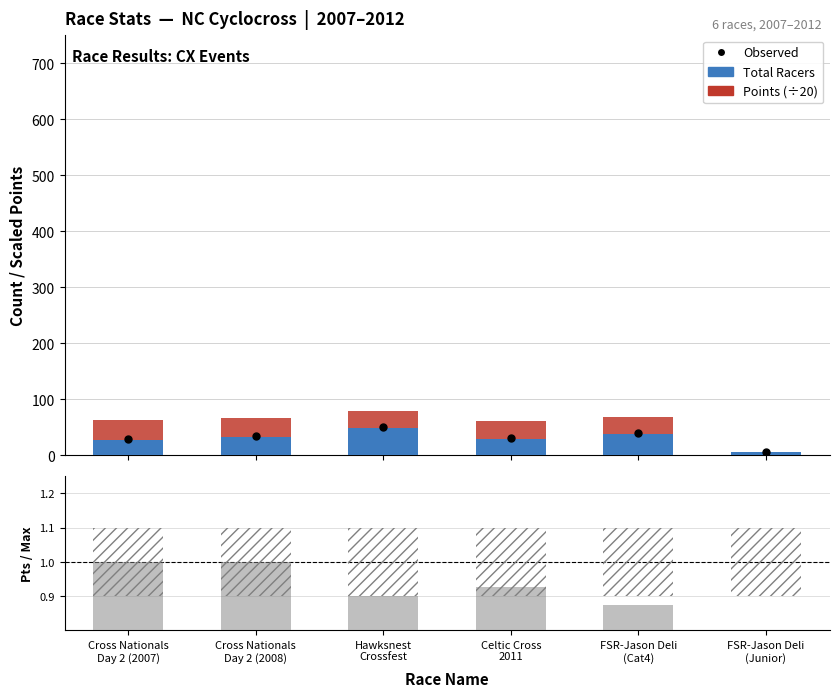

At which label is Observed closest to 27?

Cross Nationals
Day 2 (2007)